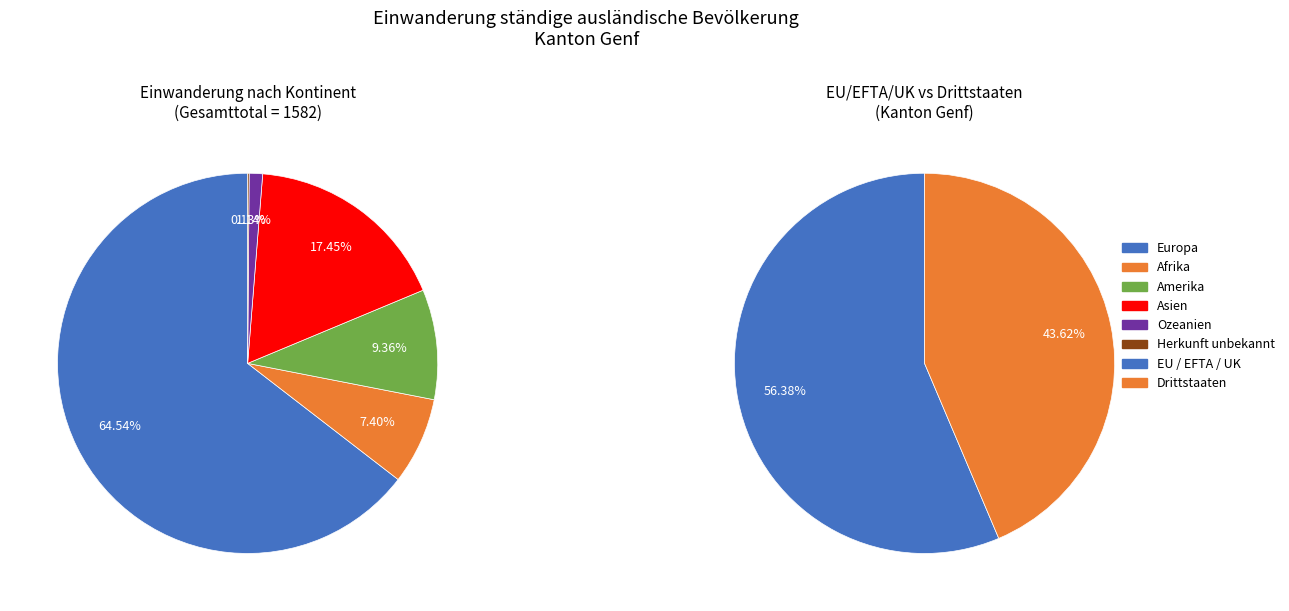

What percentage do Herkunft unbekannt and Ozeanien together represent?

1.3%